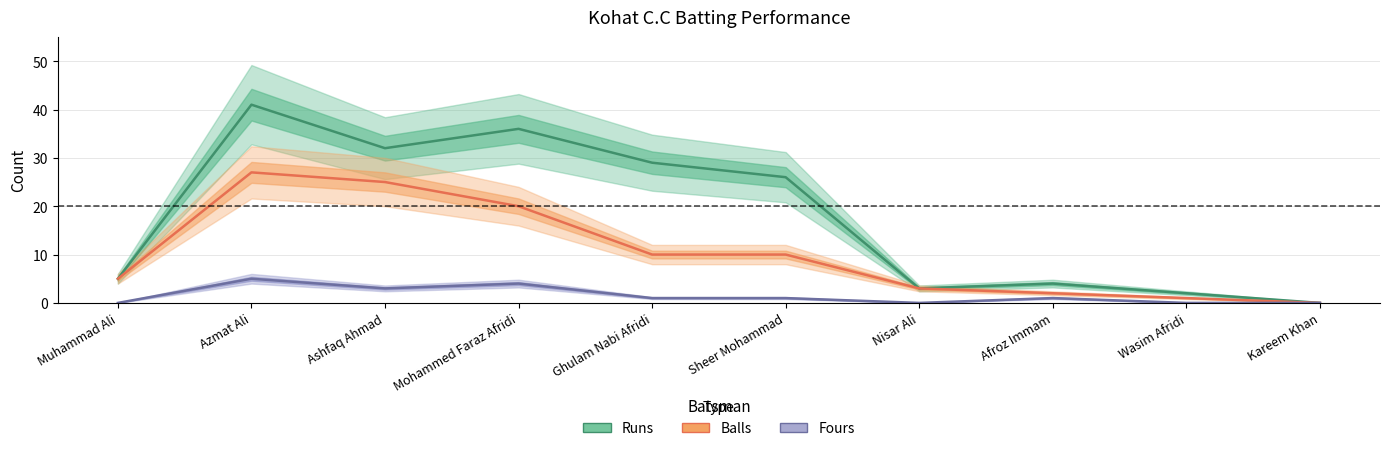

True or false: Runs and Fours intersect in this chart.

False